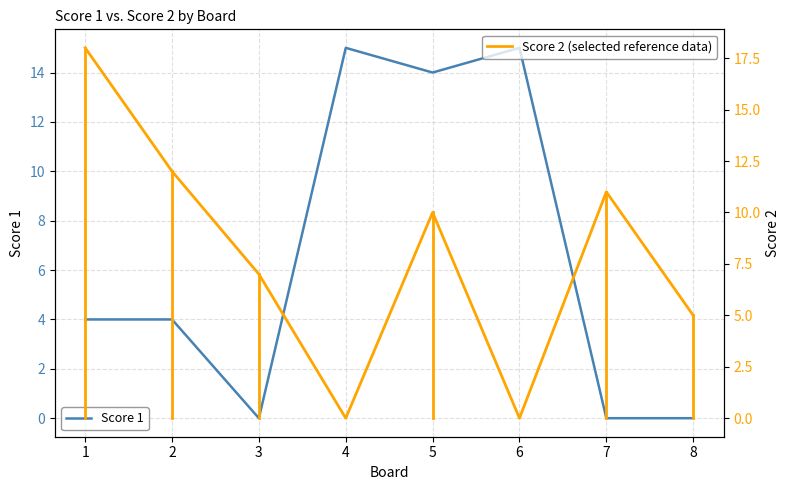

Reading left to right, what are all the values shown in this chart?

Score 1: 1=4	2=4	3=0	4=15	5=14	6=15	7=0	8=0
Score 2: 1=18	2=12	3=7	4=0	5=10	6=0	7=11	8=5